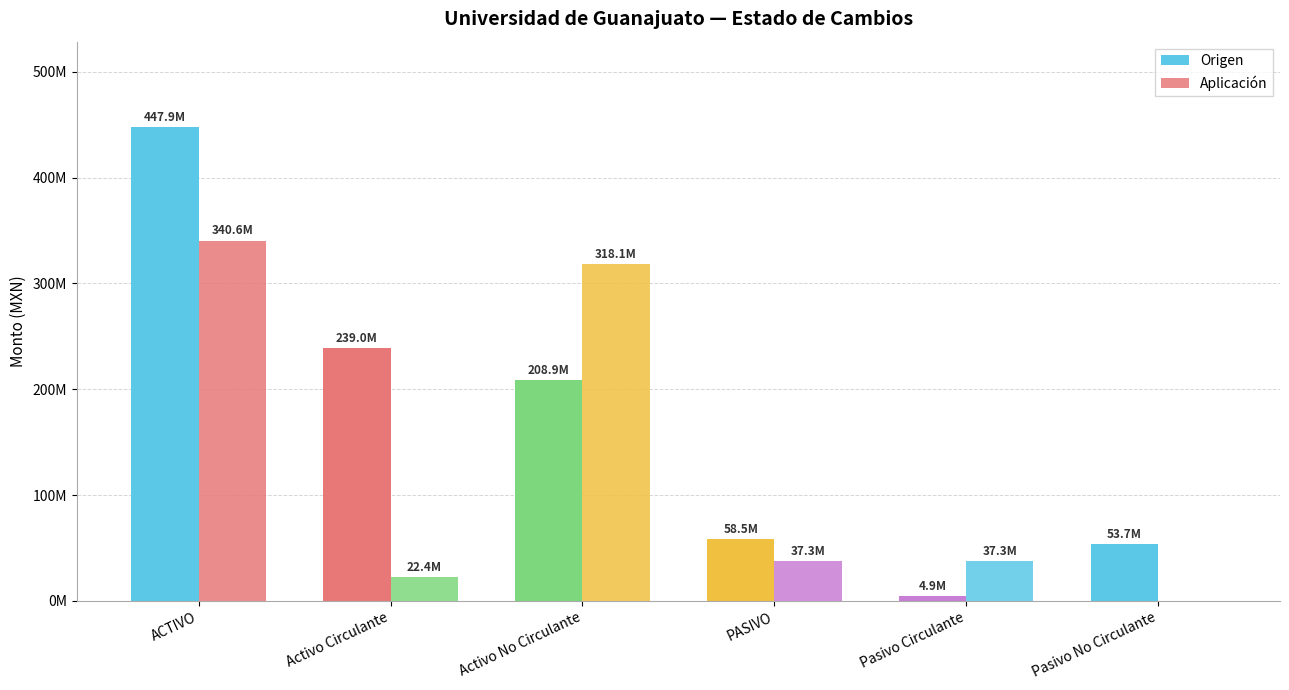

Reading left to right, extract all data points from this chart.

Origen: 447918846	238974210	208944636	58538116	4866631	53671485
Aplicación: 340576478	22449364	318127114	37269870	37269870	0